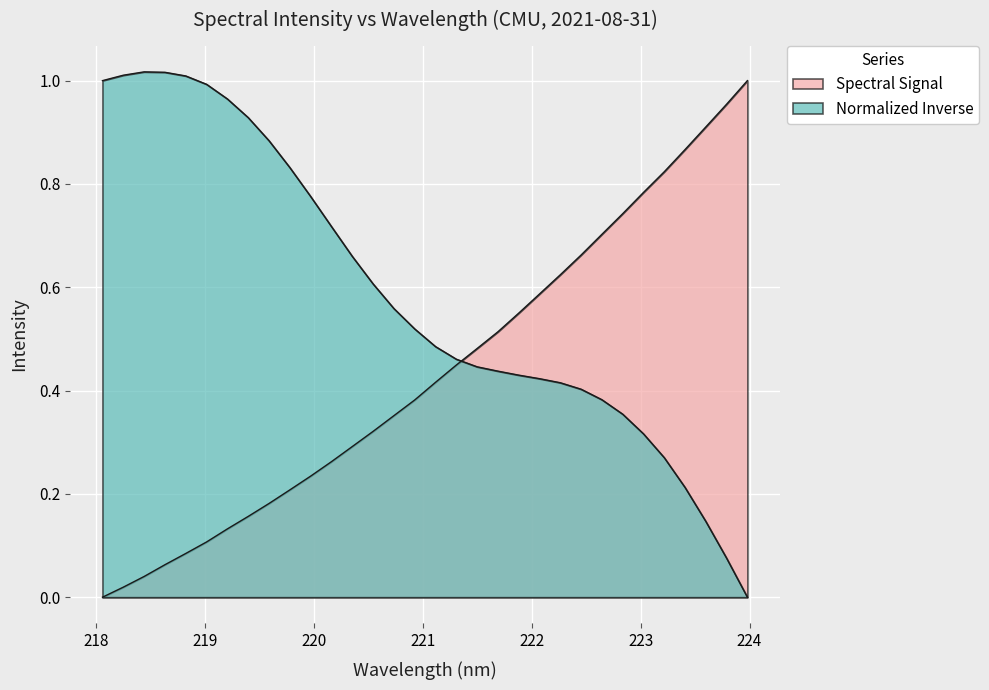

What is the value of the 10th point from the left?

0.2